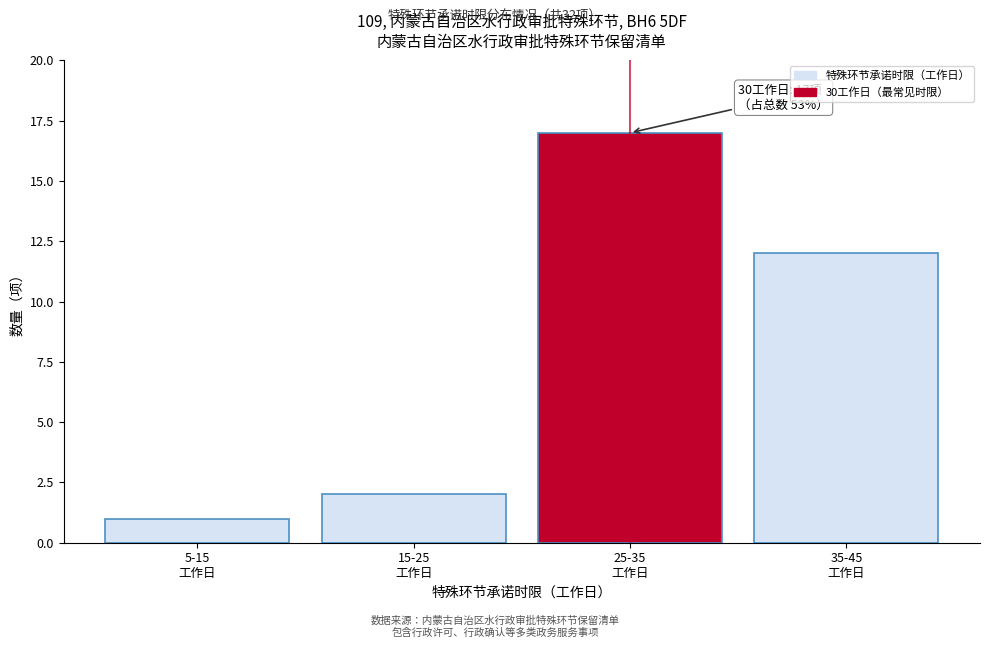

Reading left to right, extract all data points from this chart.

1	2	17	12